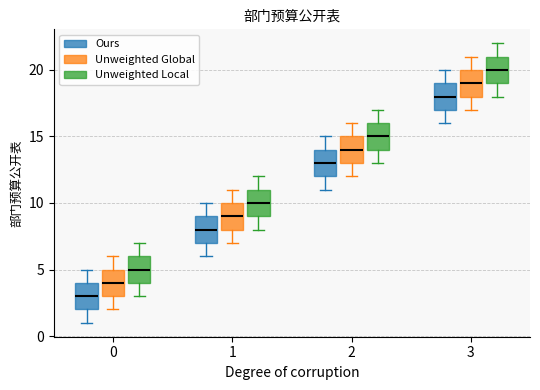

Where does the upper whisker of the box for 1 (Unweighted Local) end on the y-axis? The values are not printed on the chart, so give them approximately, as read against the axis.

12